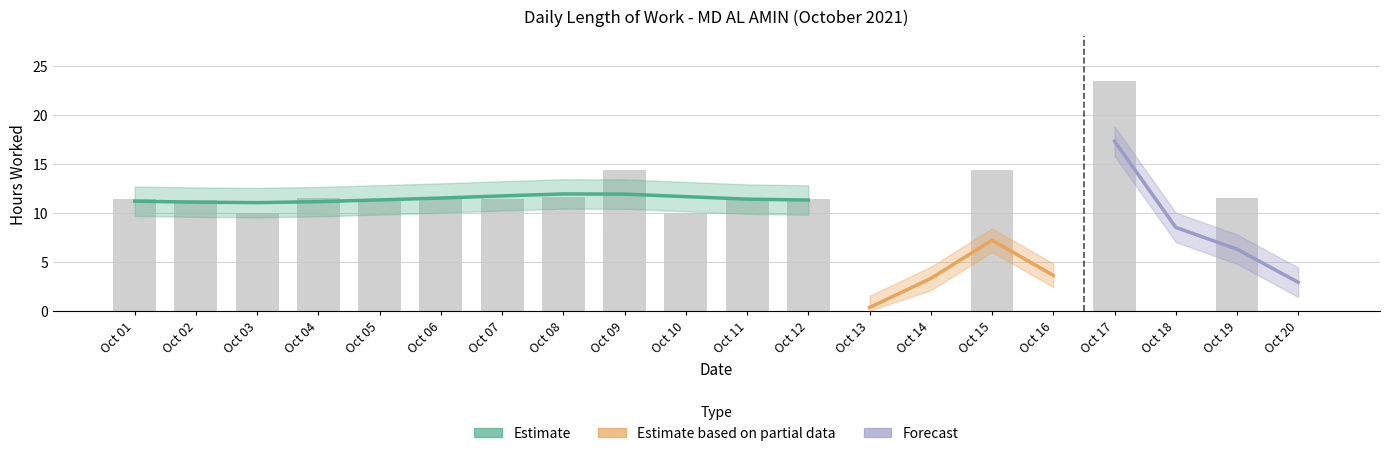

Count the number of categories in the chart.

20